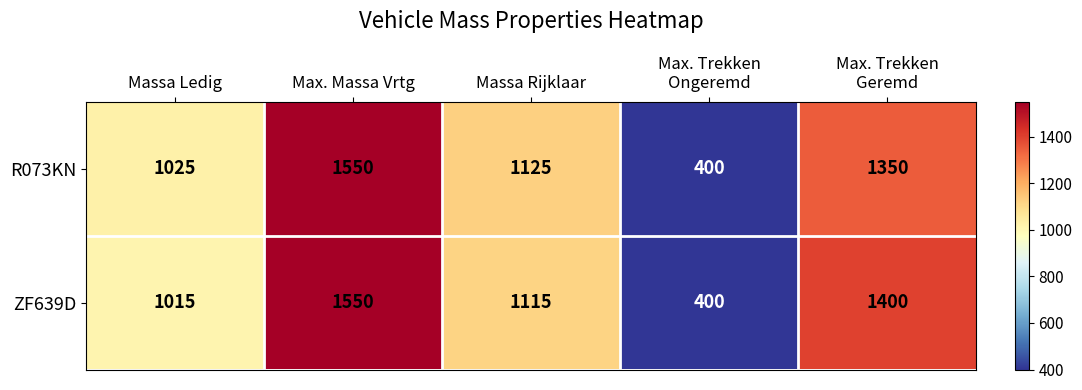

Reading right to left, transcribe all the data shown in this chart.

R073KN: 1350	400	1125	1550	1025
ZF639D: 1400	400	1115	1550	1015